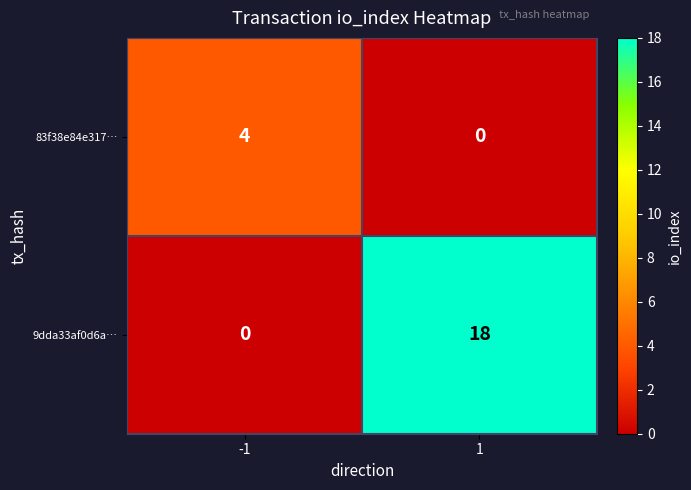

Which series has the widest spread of values?

9dda33af0d6a…